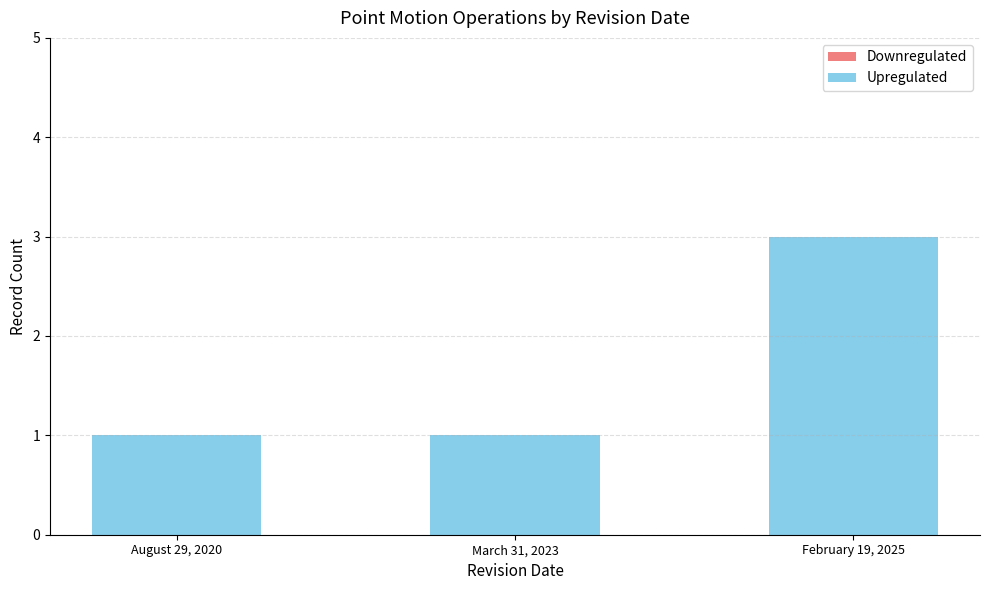

Which category has the highest value across all series?

February 19, 2025